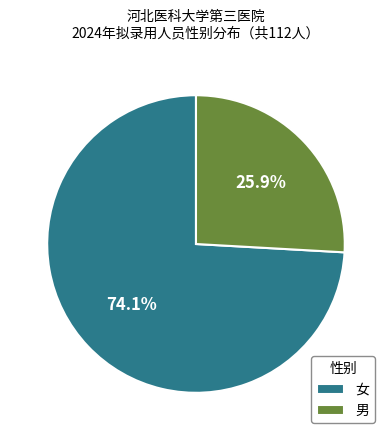

Is the sum of 男 and 女 greater than half?

Yes